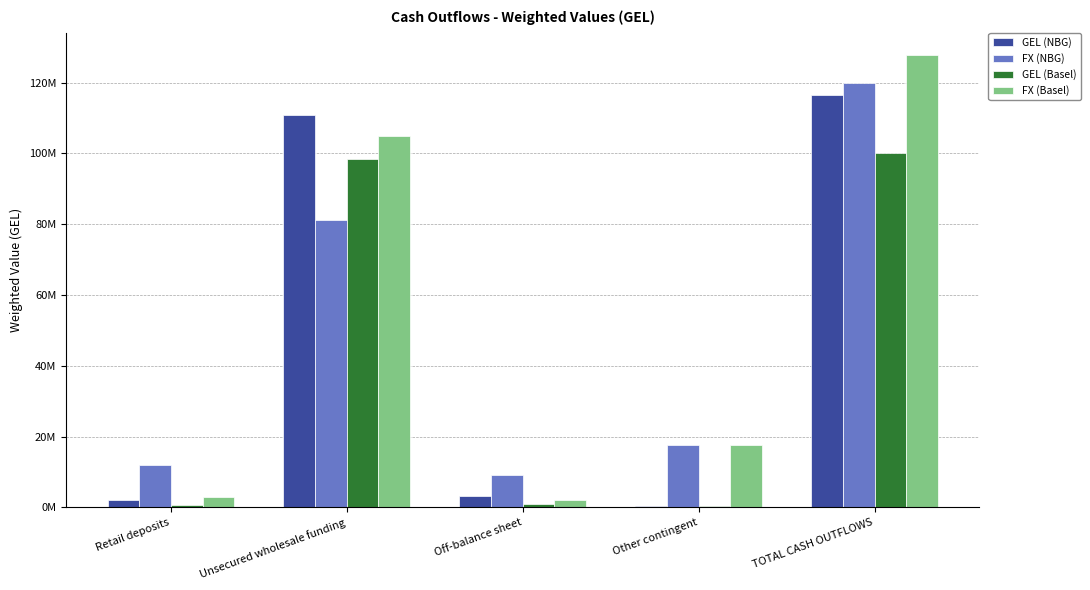

What is the approximate value of GEL (Basel) at Unsecured wholesale funding?

98477687.4